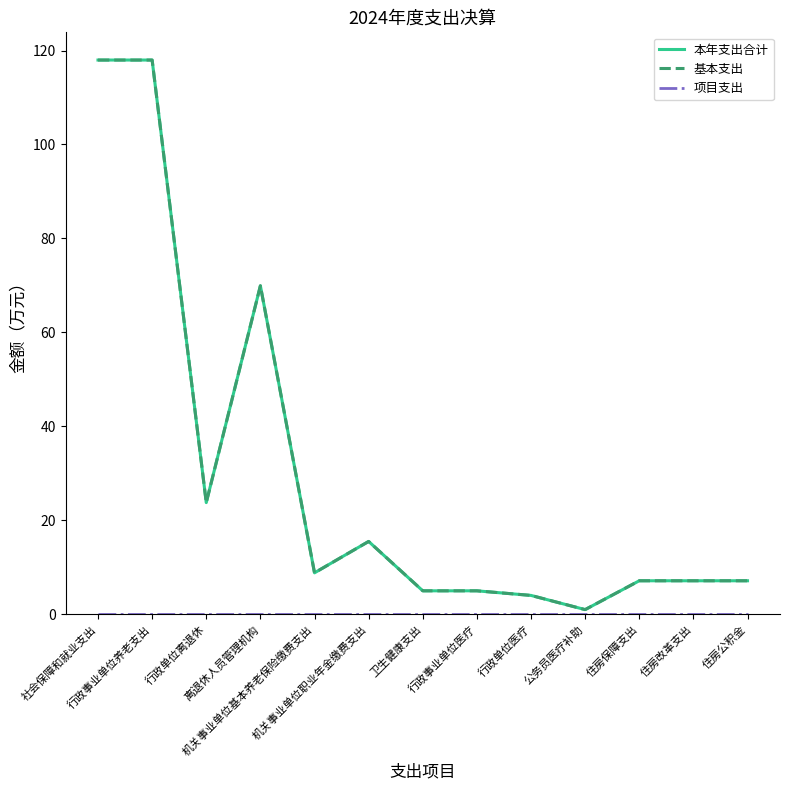

Does the chart display data point markers on the line(s)?

No